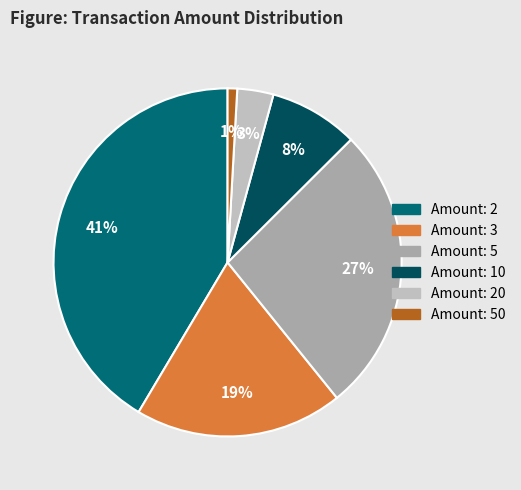

Does any single category account for the majority?

No